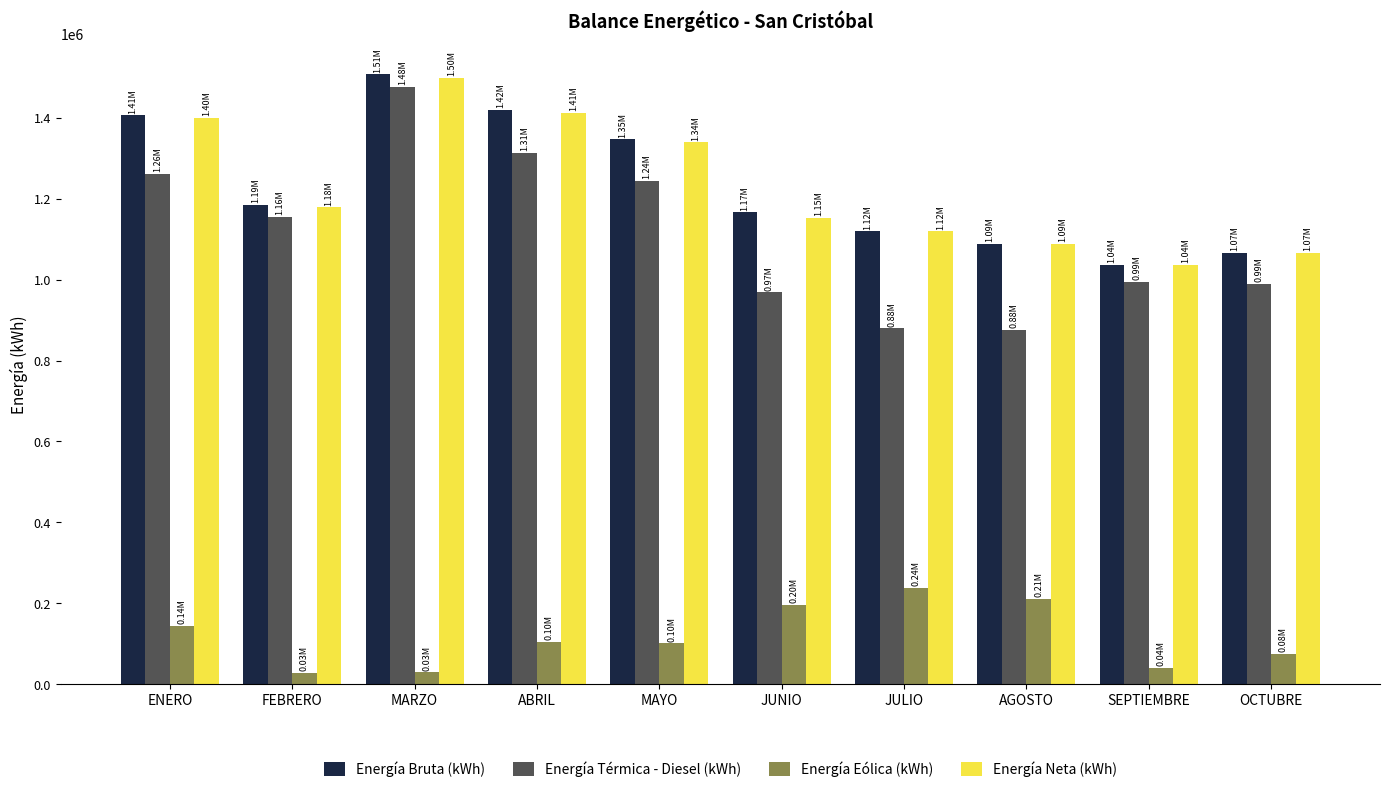

How many bars are there in each group?

4